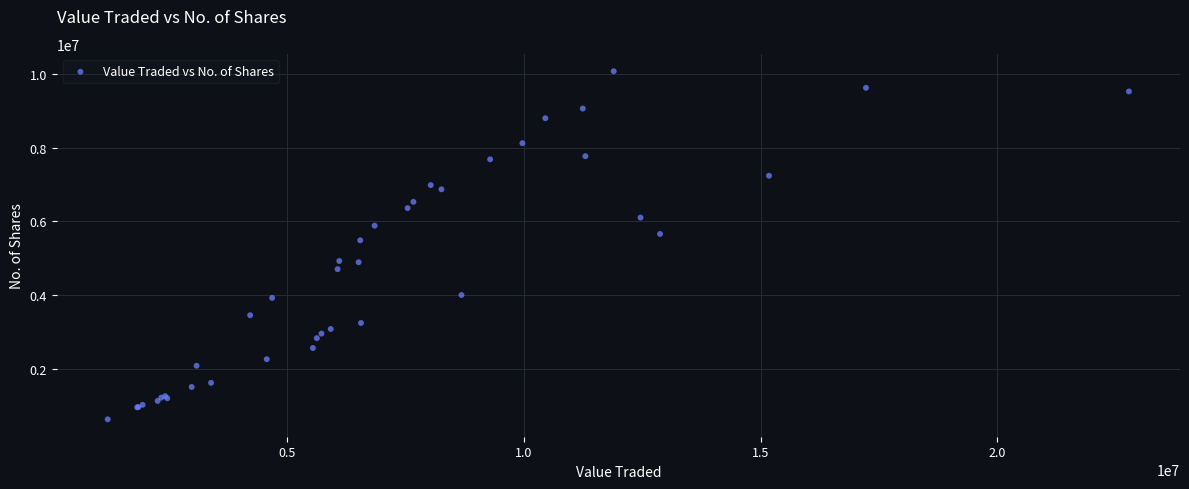

What Y value in the scatter plot is closest to 5350469?

5485382